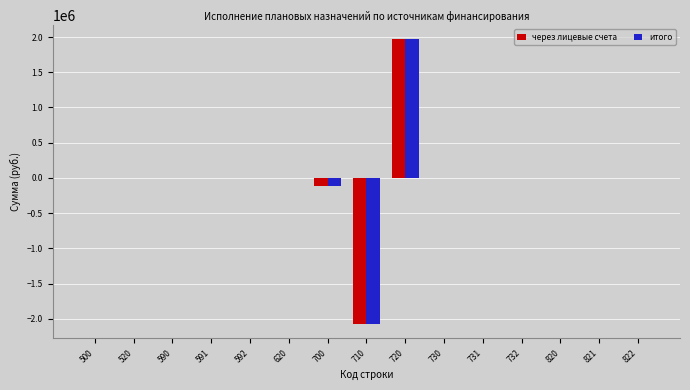

What is the sum of the итого values at 720 and 820?

1966252.6